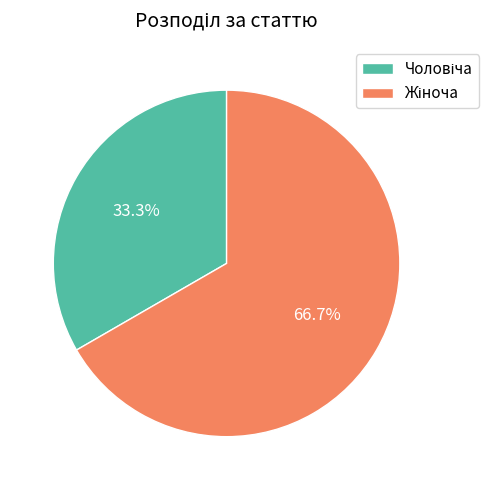

Does any single category account for the majority?

Yes